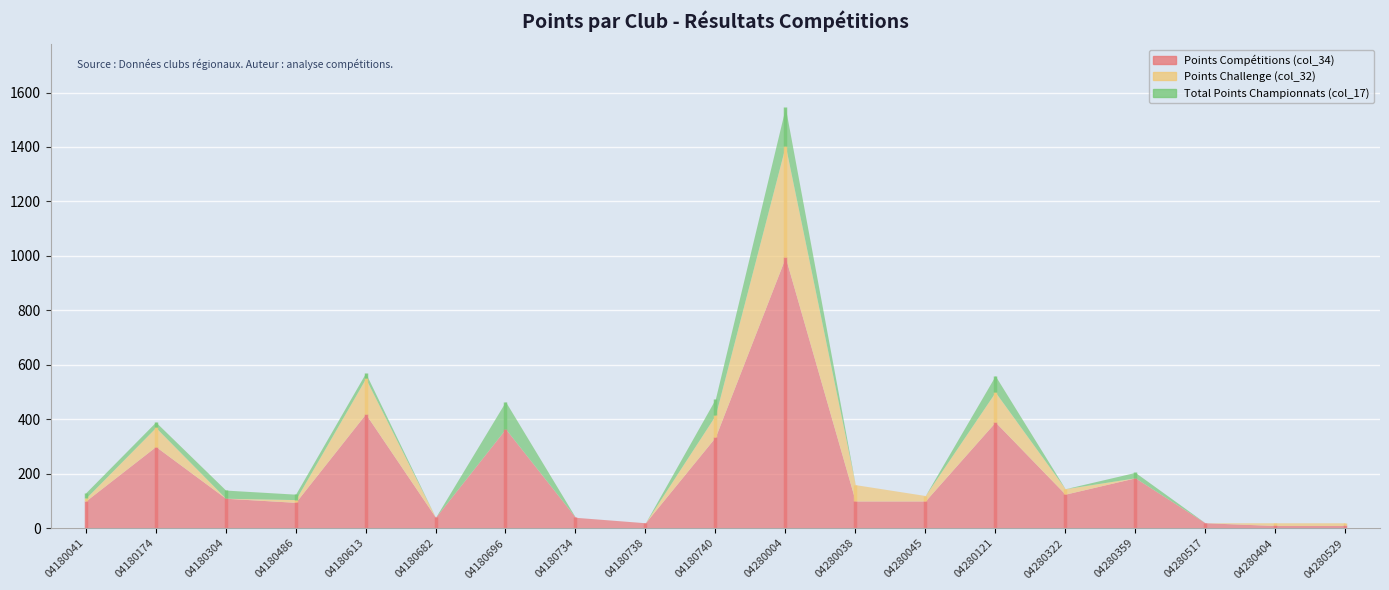

Where does the Points Compétitions (col_34) series first go above 100?

04180174